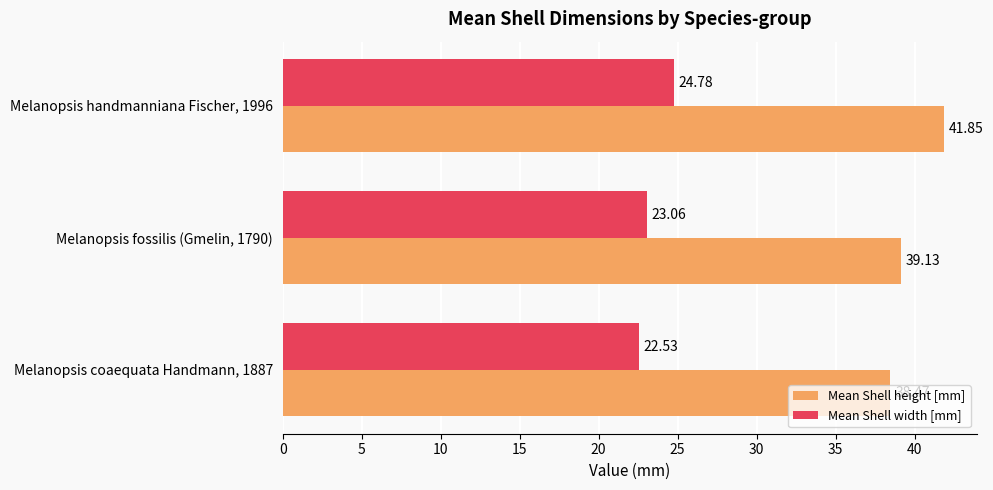

What is the smallest value displayed?

22.5